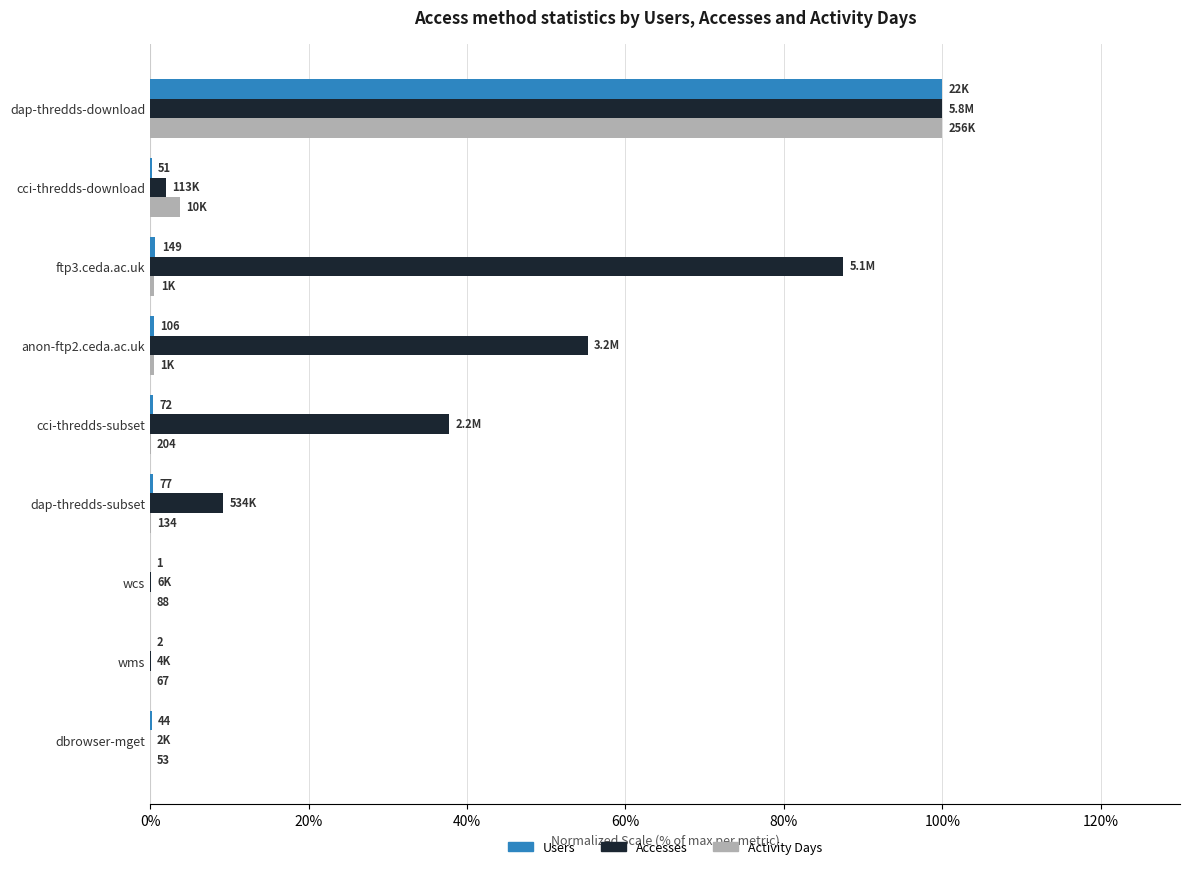

What is the maximum value for Accesses?

100.0